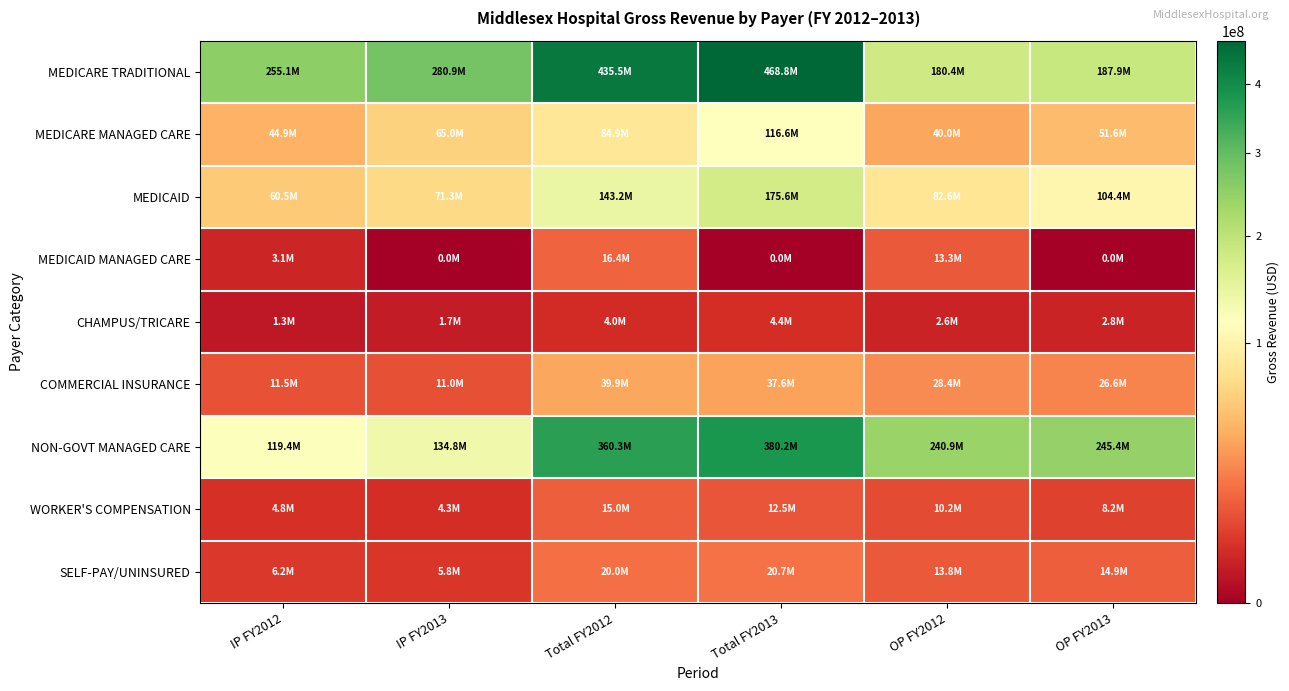

Which series has the largest total across all categories?

MEDICARE TRADITIONAL